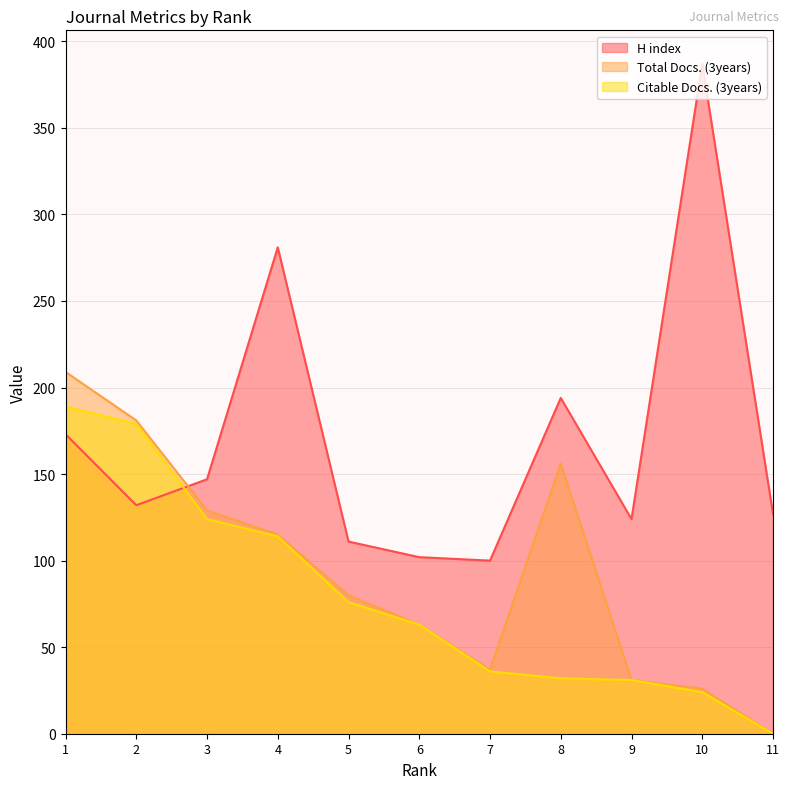

Rank the series by their maximum value, from highest to lowest.

H index, Total Docs. (3years), Citable Docs. (3years)